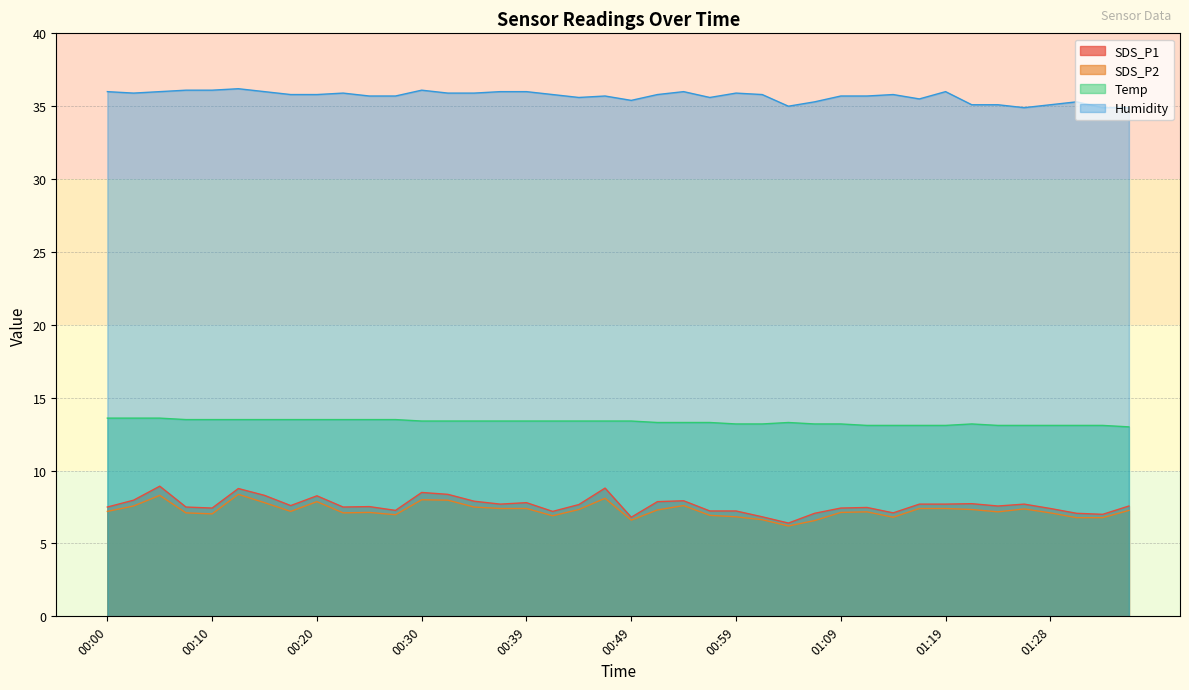

Is the value of Humidity at 01:28 greater than the value of Temp at 01:06?

Yes